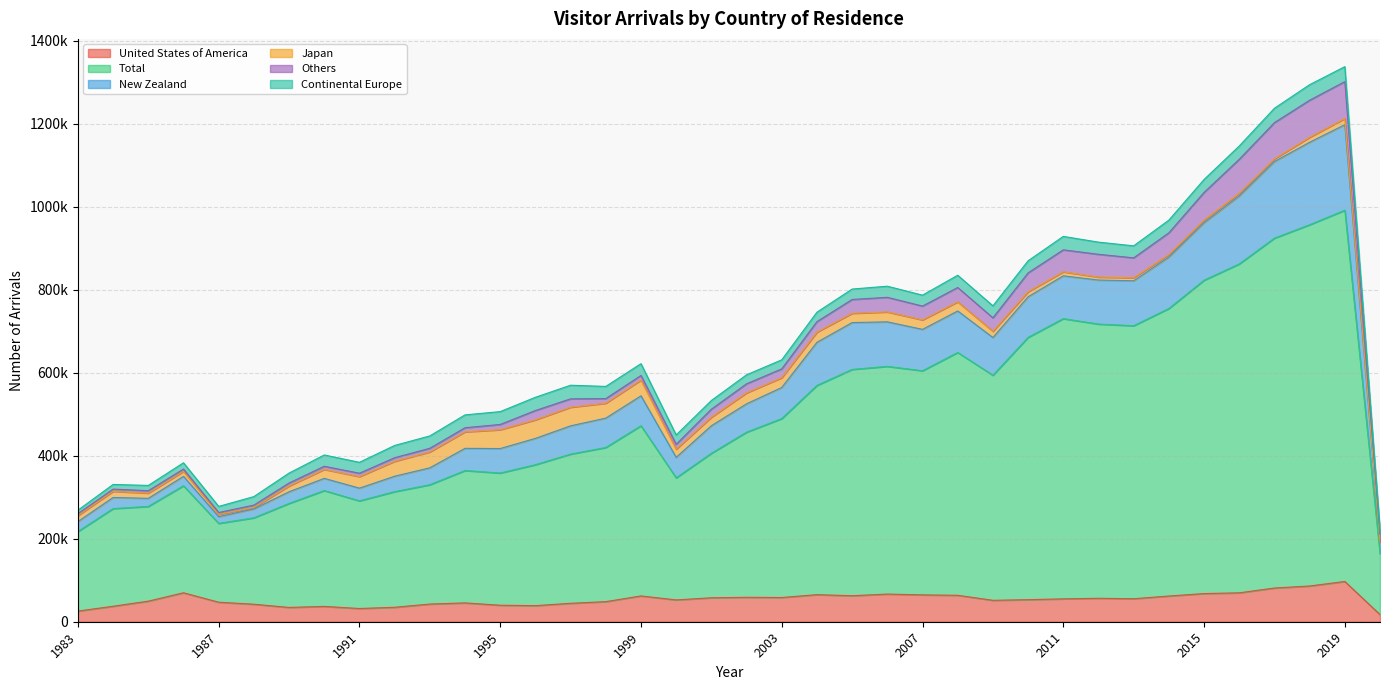

Where is the first local minimum for Total?

1987